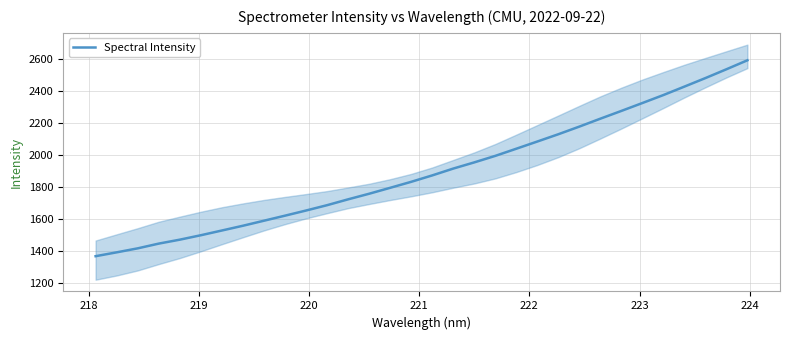

What is the difference between the maximum and second lowest values?

1201.2